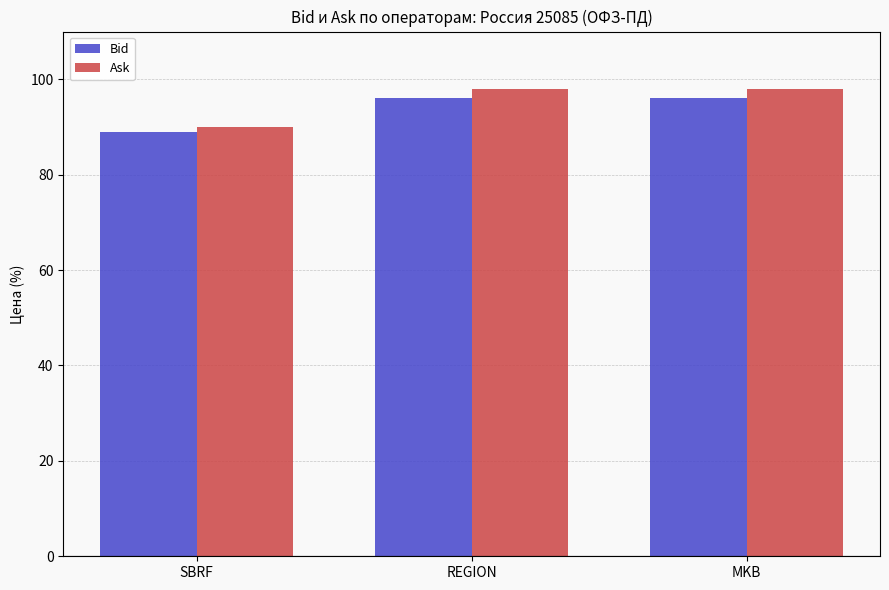

The Ask series shows 90 at SBRF. True or false?

True